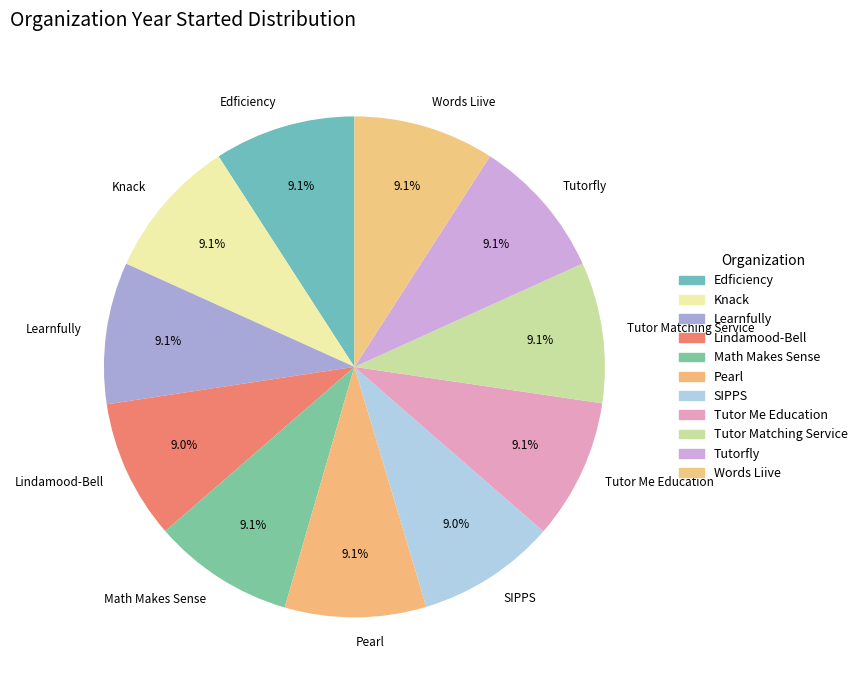

True or false: Tutor Me Education accounts for 9% of the total.

True